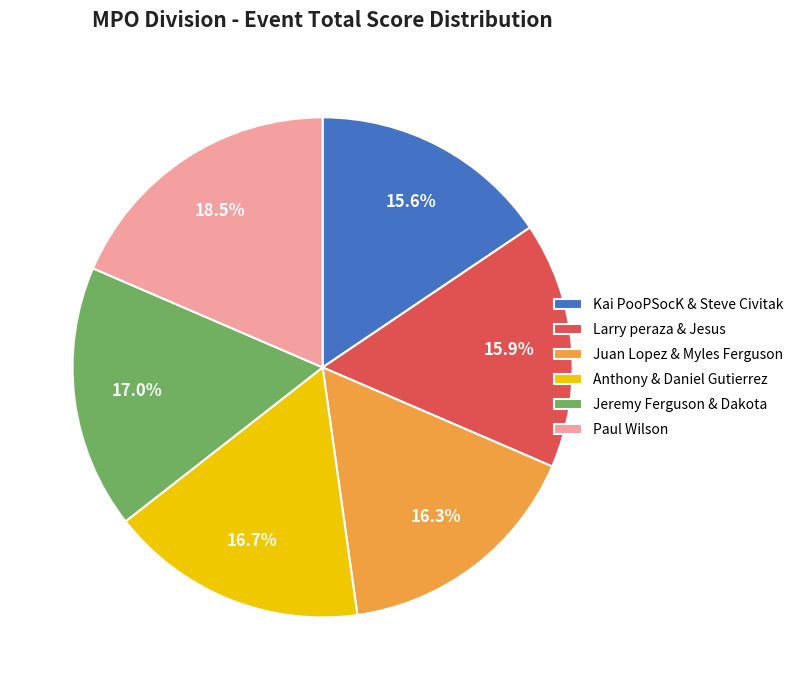

What is the largest slice in the pie chart?

Paul Wilson